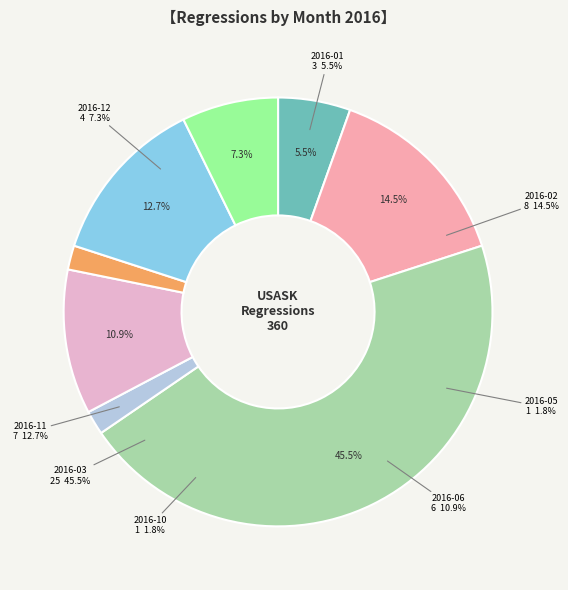

Rank the categories by value from lowest to highest.

2016-04, 2016-07, 2016-08, 2016-09, 2016-05, 2016-10, 2016-01, 2016-12, 2016-06, 2016-11, 2016-02, 2016-03